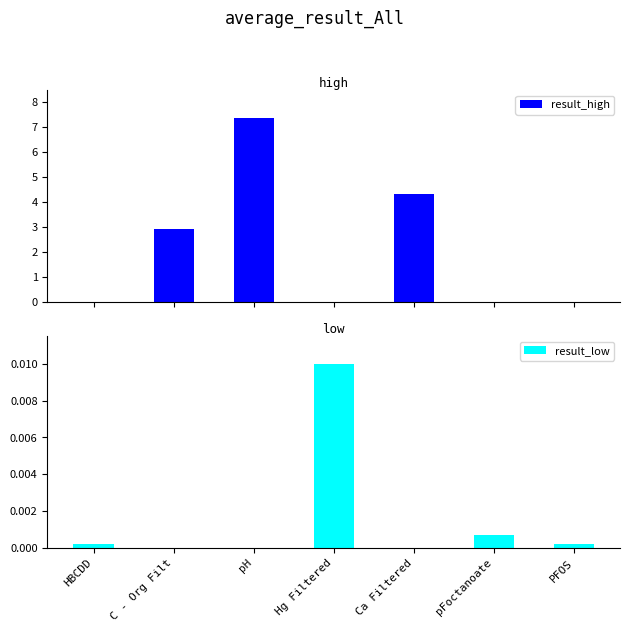

The value of result_high at pFoctanoate is 4.3. True or false?

False